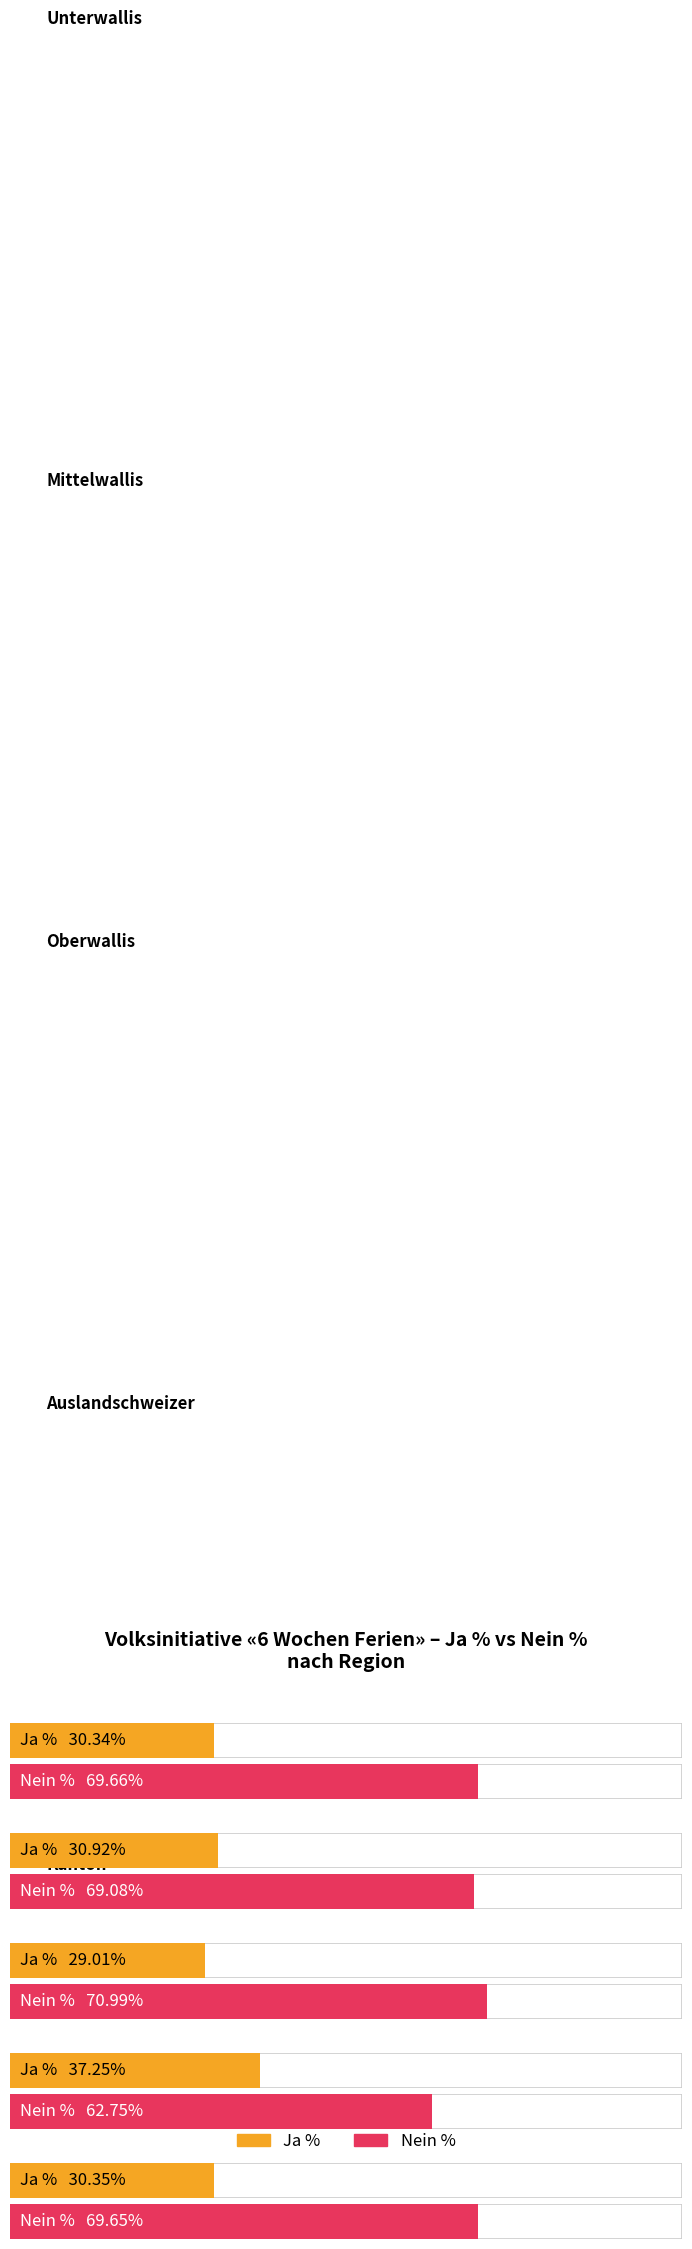

Which category has the highest value across all series?

Oberwallis